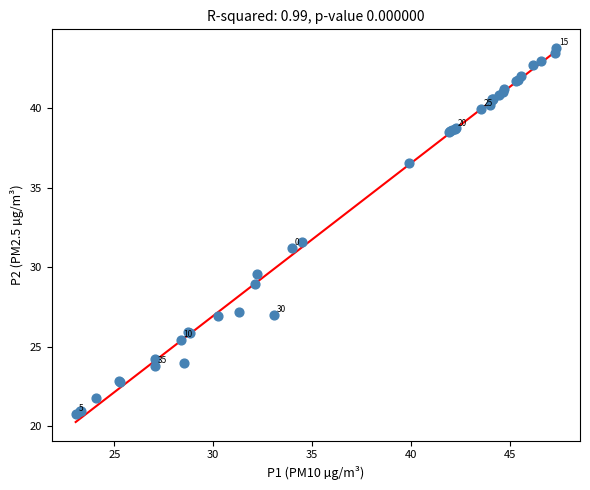

What Y value in the scatter plot is closest to 32?

31.6